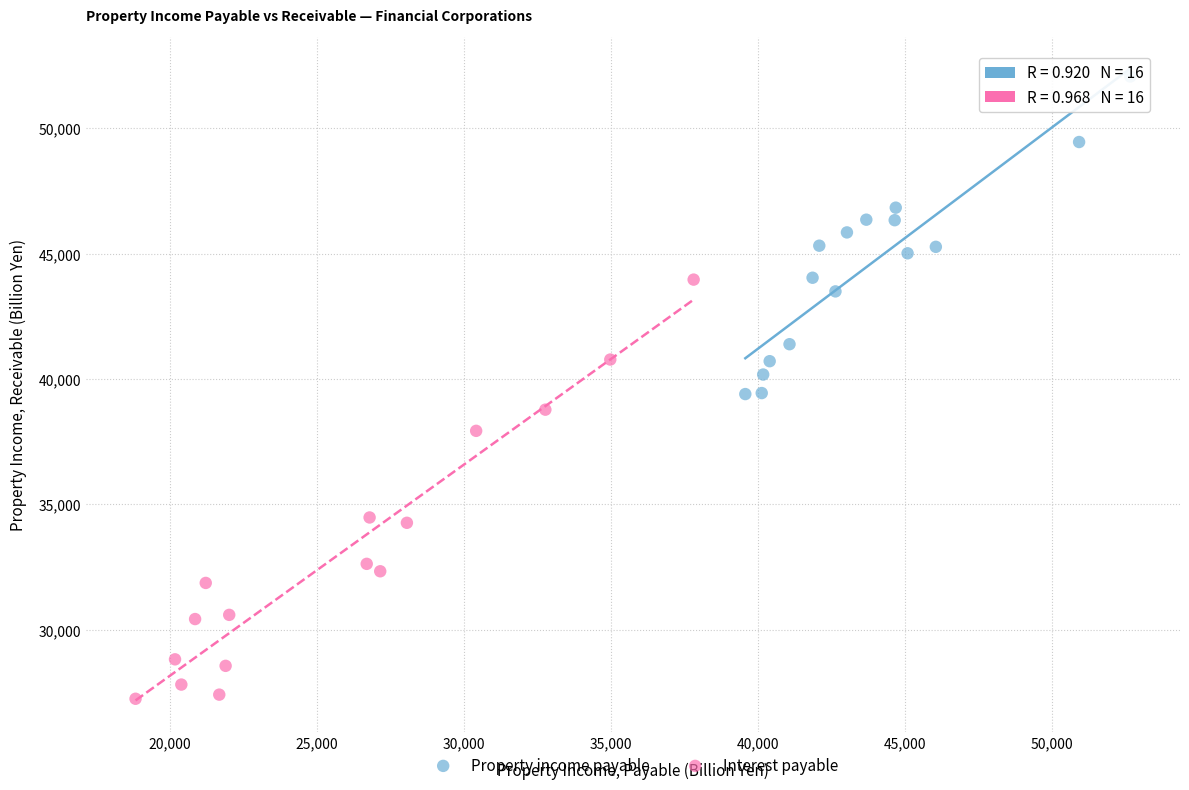

Which series has the widest spread of Y values?

Interest payable